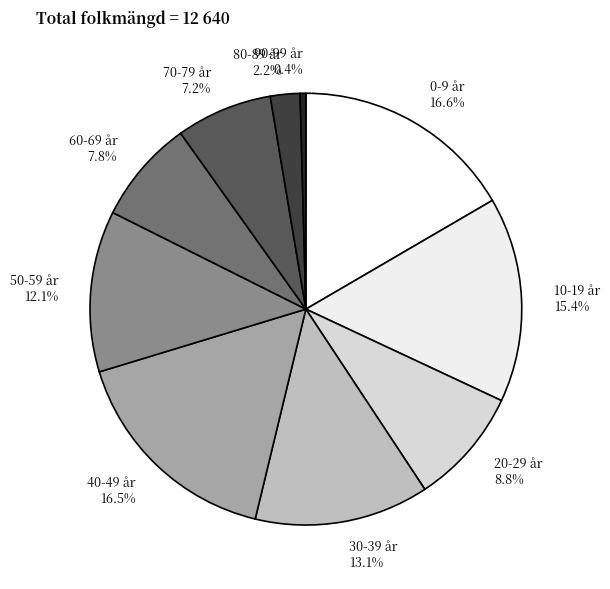

What percentage is NOT represented by 0-9 år?

83.4%